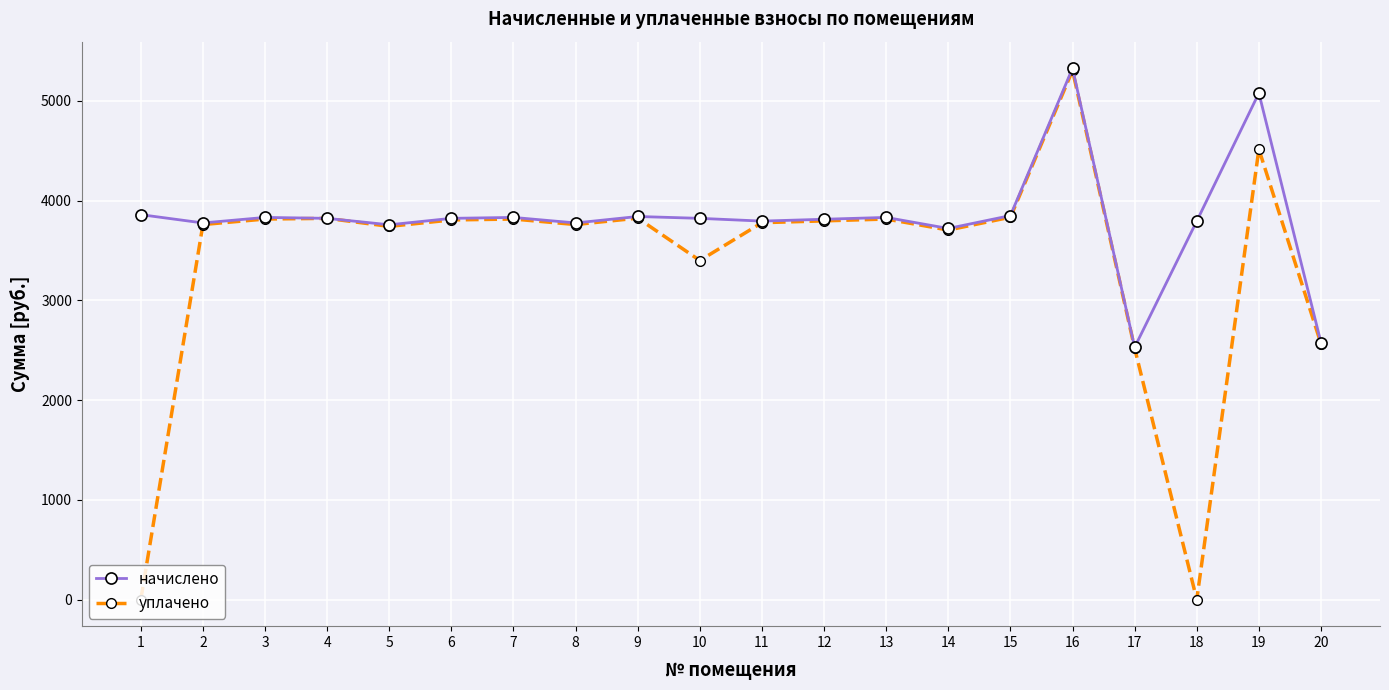

What is the total value across all series at 7?

7648.0